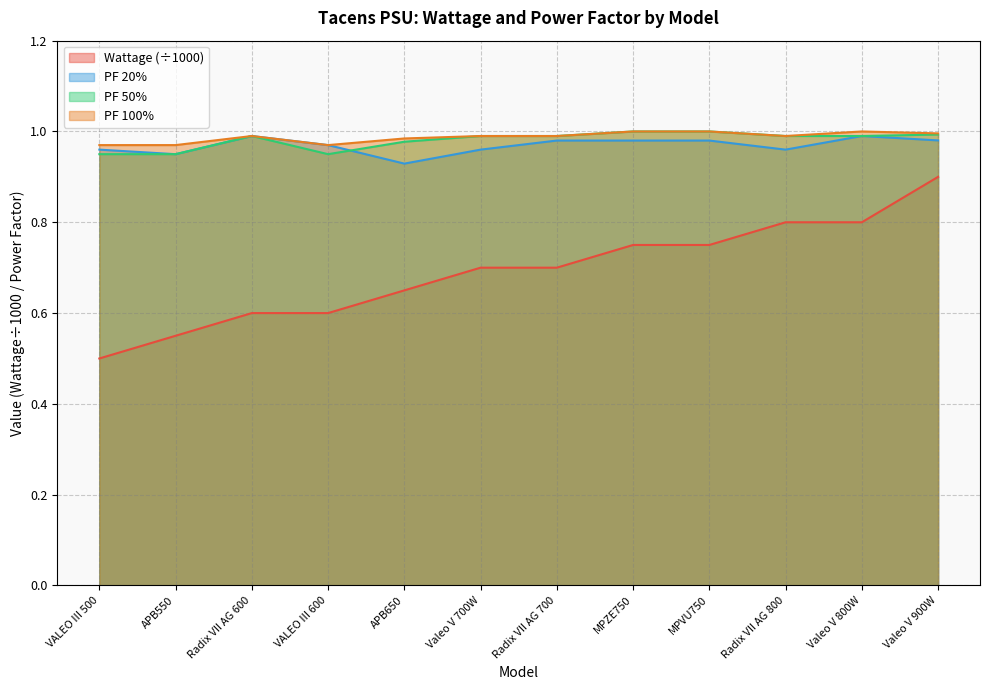

Count the PF 100% values in the range 0 to 1.

12